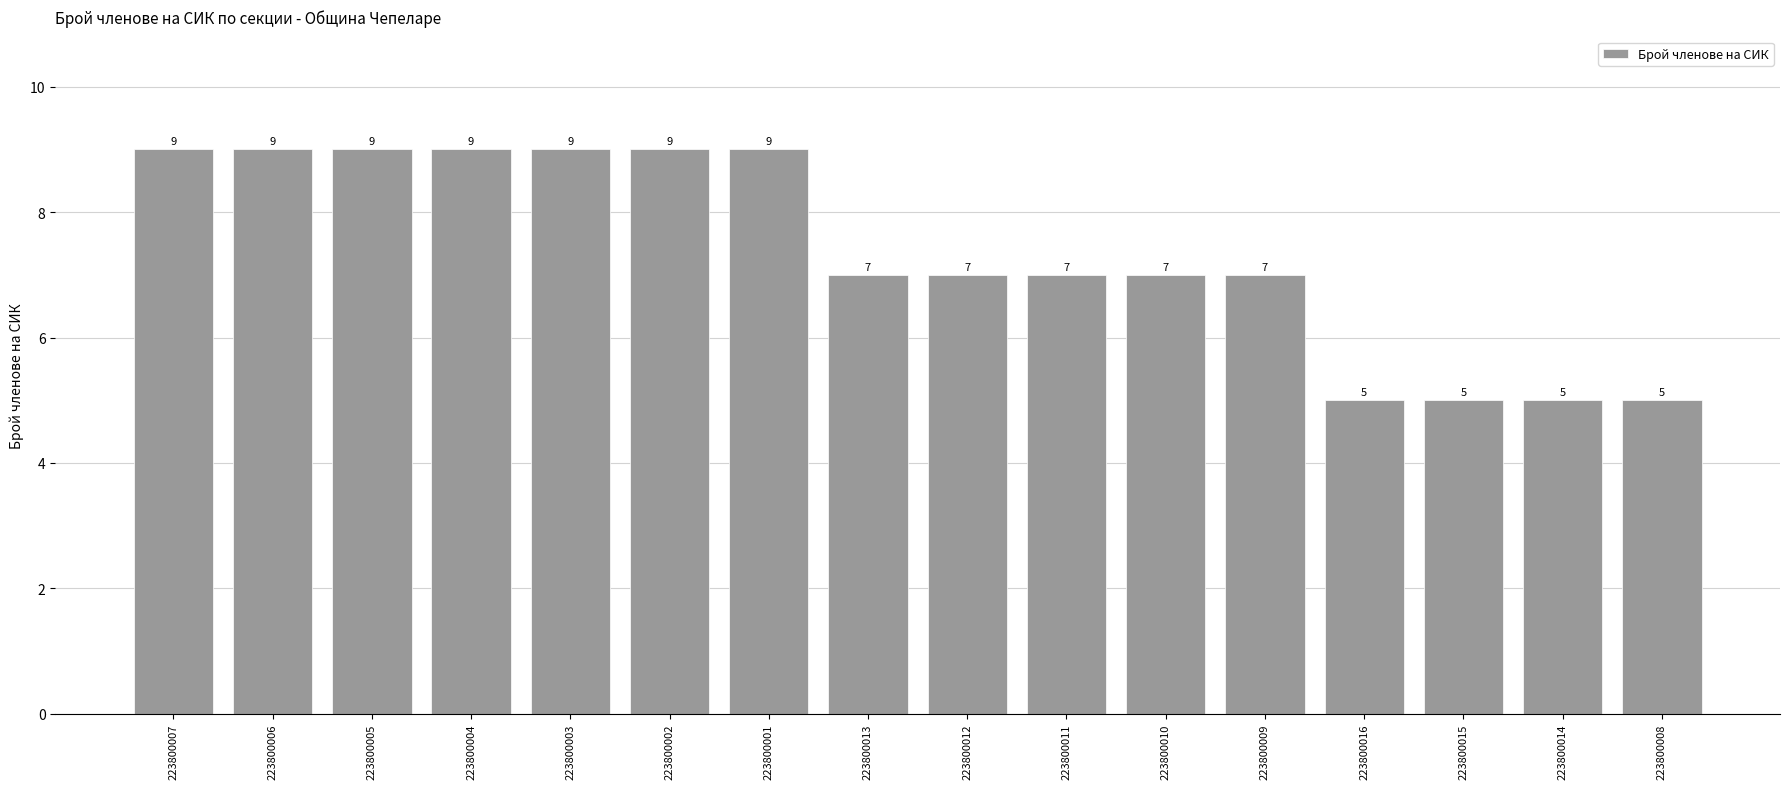

The chart shows a value of 15 at 223800005. True or false?

False